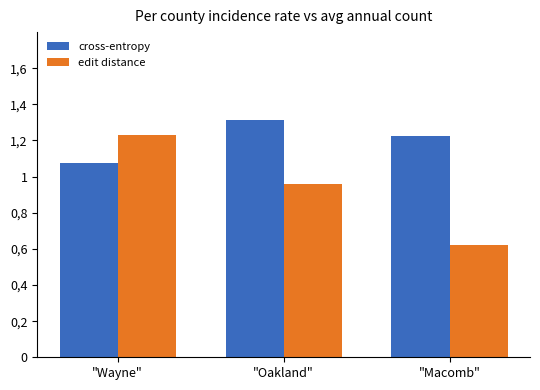

Reading left to right, list all the values displayed in this chart.

cross-entropy: "Wayne"=1.1	"Oakland"=1.3	"Macomb"=1.2
edit distance: "Wayne"=1.2	"Oakland"=1.0	"Macomb"=0.6